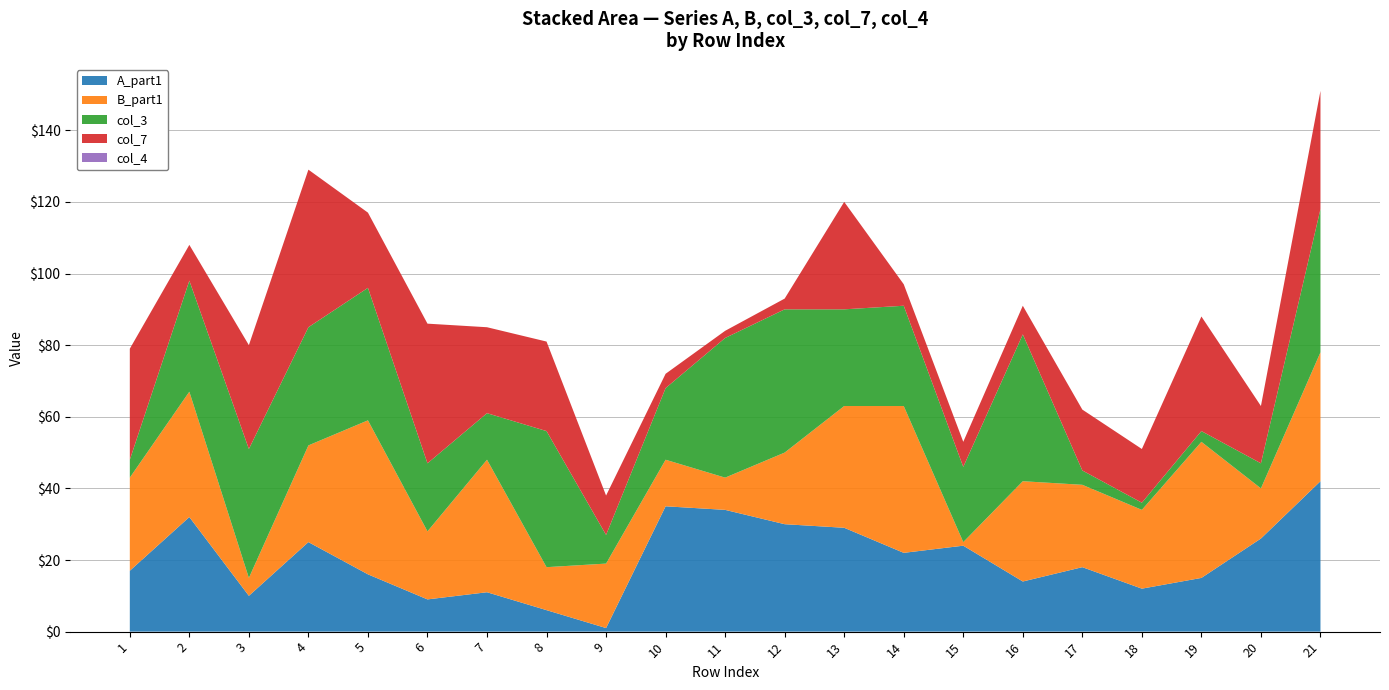

True or false: A_part1 has a value of 9 at 6.

True